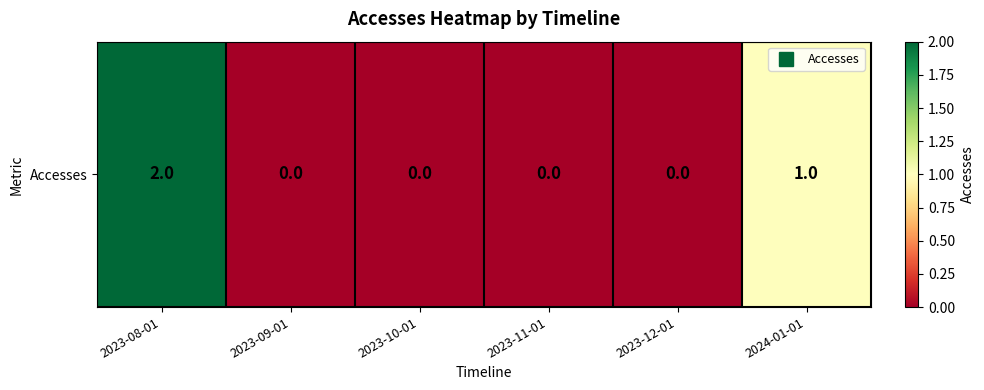

List the labels in order of value, largest first.

2023-08-01, 2024-01-01, 2023-09-01, 2023-10-01, 2023-11-01, 2023-12-01